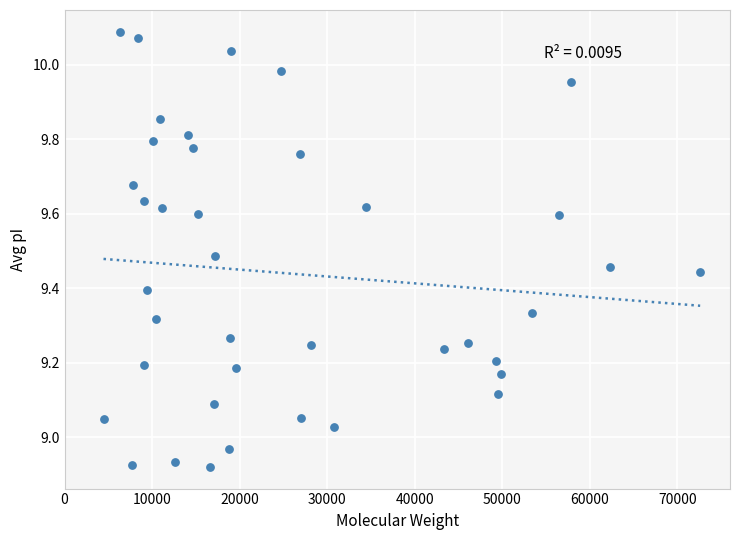

What is the range of X values (max minus min)?

68145.4